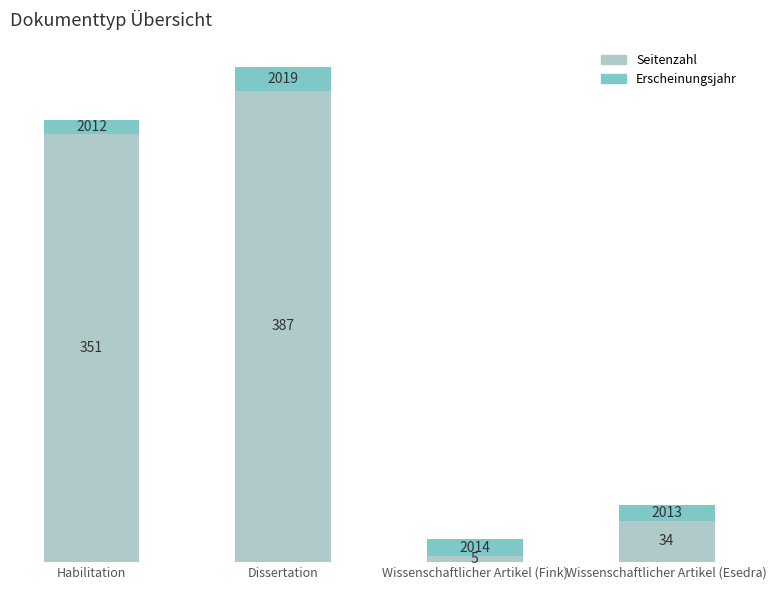

What is the total value across all series at Wissenschaftlicher Artikel (Esedra)?

47